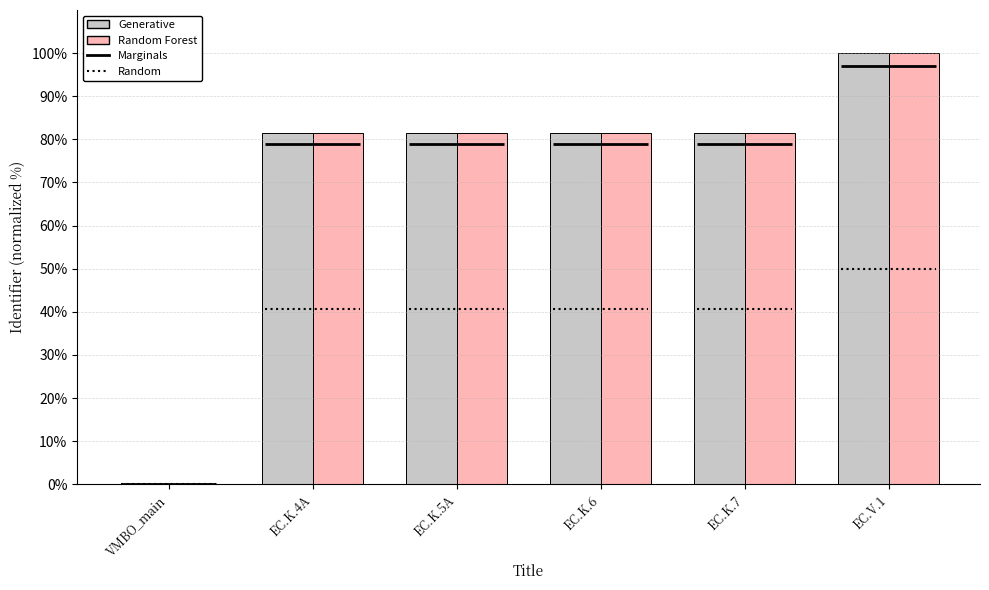

Which series has the largest total across all categories?

Generative